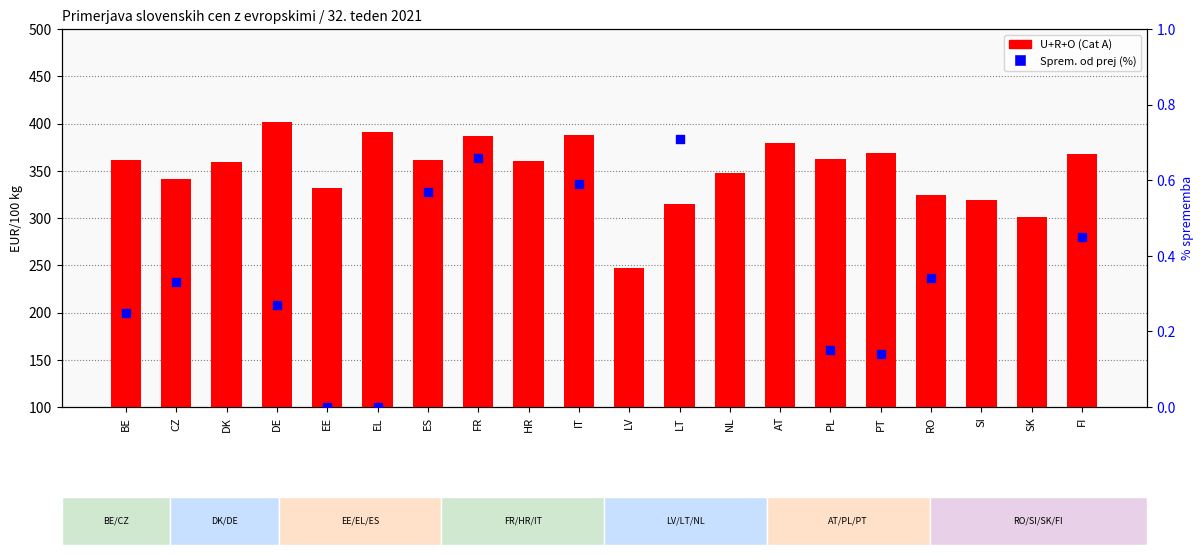

Which series has the largest total across all categories?

U+R+O (Cat A)